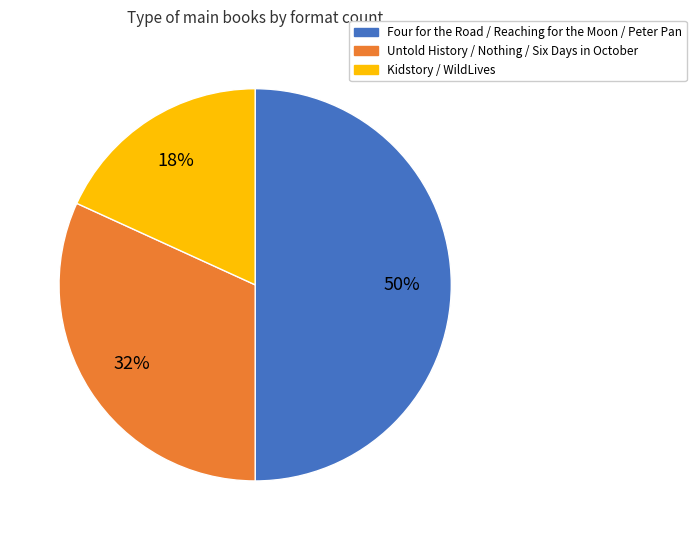

To the nearest percent, what is the difference between the largest and smallest slice percentages?

32%